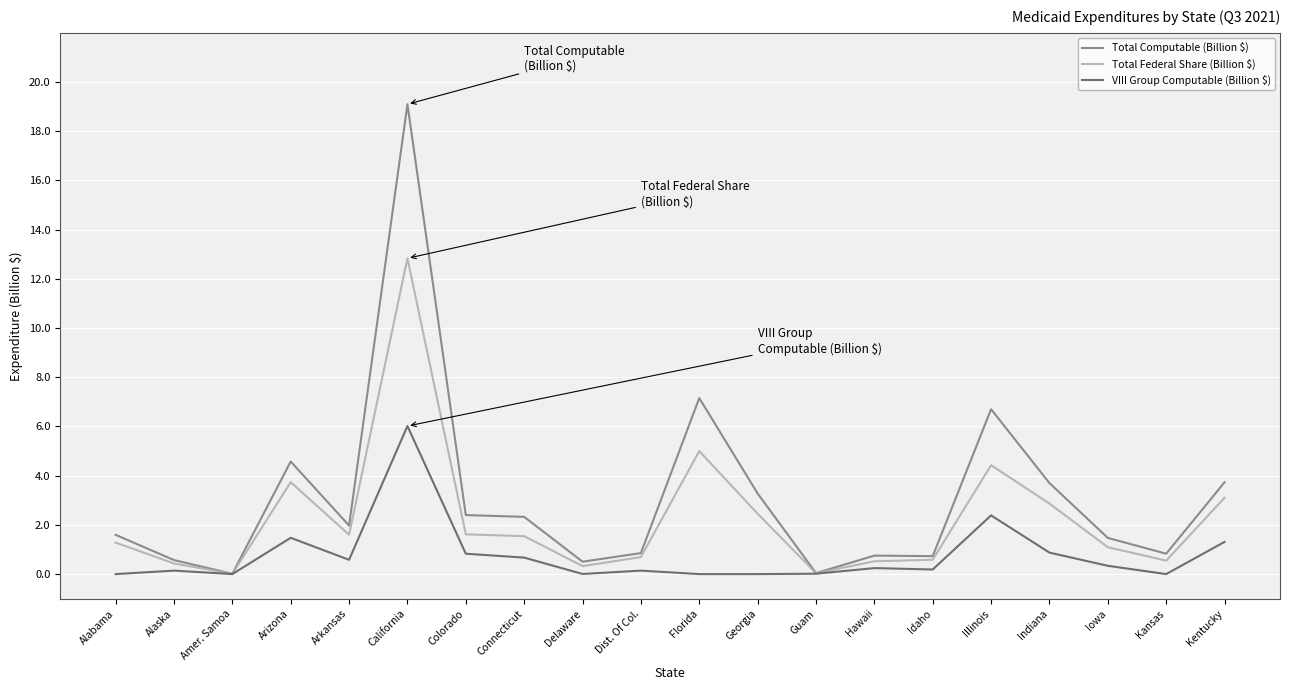

What are all the series names shown in the legend?

Total Computable (Billion $), Total Federal Share (Billion $), VIII Group Computable (Billion $)